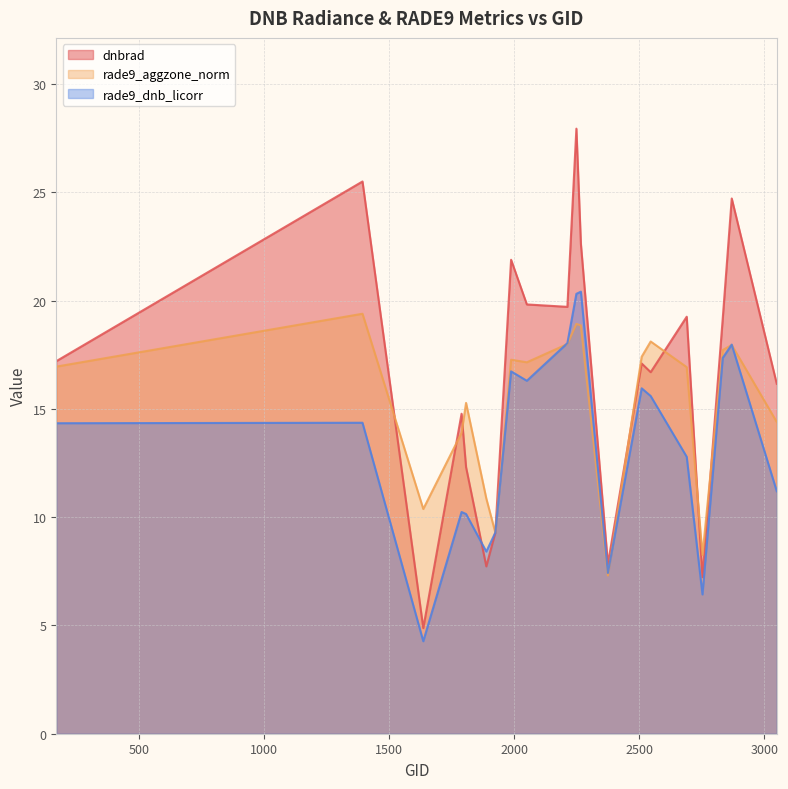

List the series in order of their overall mean, highest first.

dnbrad, rade9_aggzone_norm, rade9_dnb_licorr